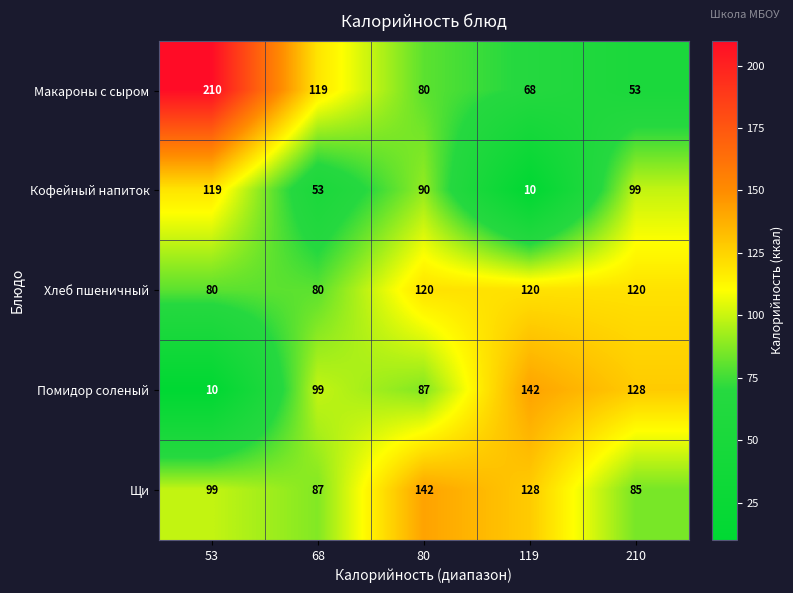

What is the total value across all series at 53?

518